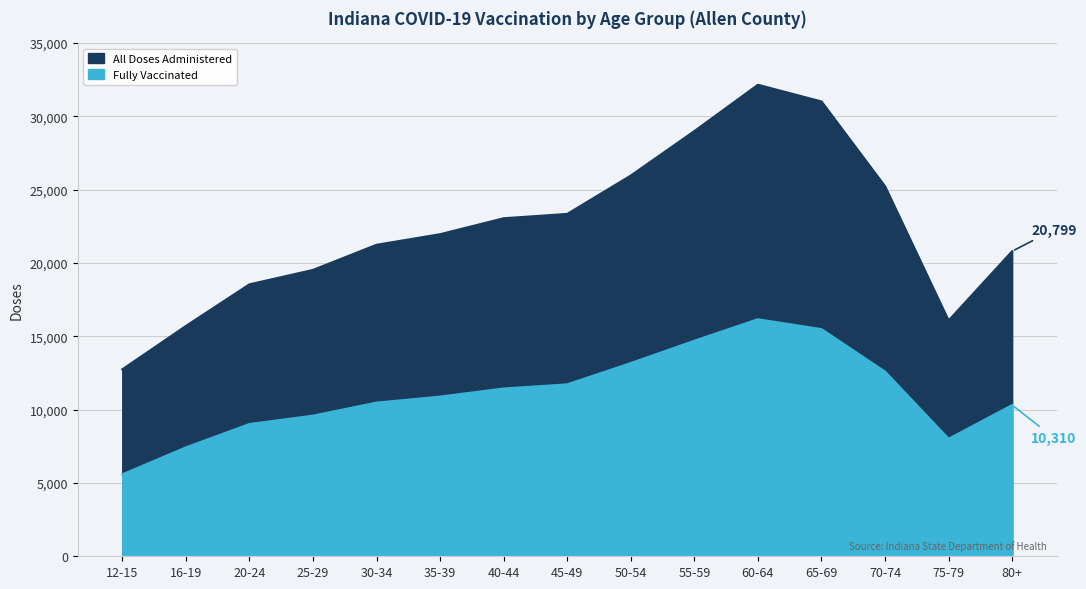

Reading left to right, extract all data points from this chart.

All Doses Administered: 12-15=12743	16-19=15701	20-24=18541	25-29=19525	30-34=21238	35-39=21961	40-44=23047	45-49=23343	50-54=25959	55-59=28991	60-64=32150	65-69=31012	70-74=25229	75-79=16076	80+=20799
Fully Vaccinated: 12-15=5583	16-19=7424	20-24=9017	25-29=9590	30-34=10477	35-39=10887	40-44=11440	45-49=11722	50-54=13174	55-59=14697	60-64=16162	65-69=15489	70-74=12591	75-79=8011	80+=10310